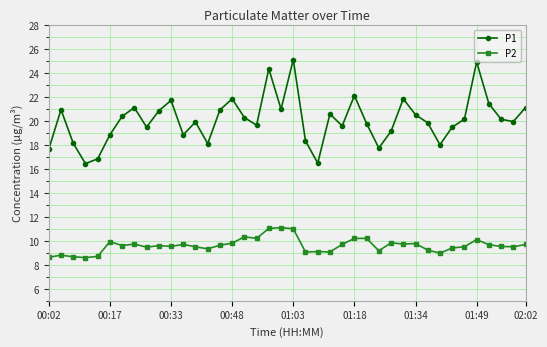

True or false: P1 has more than 1 points higher than both neighbors.

True